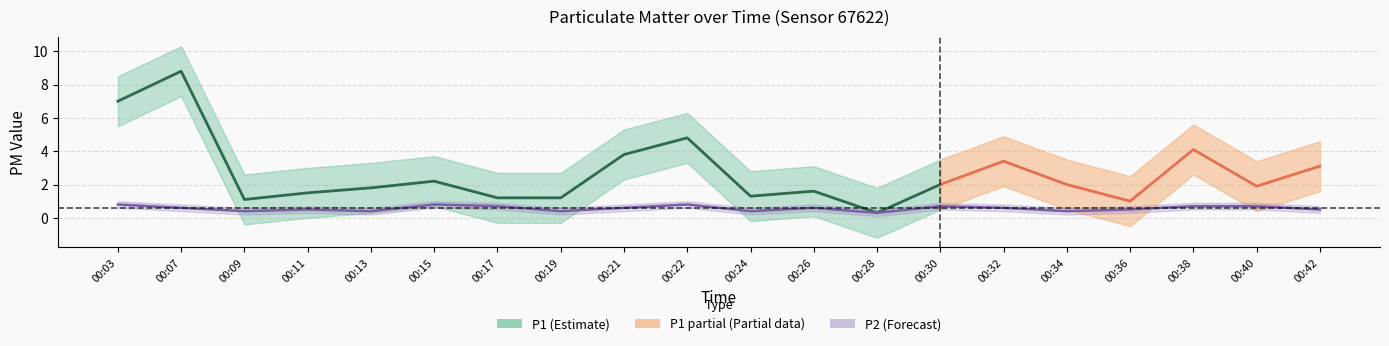

Count the number of categories in the chart.

20